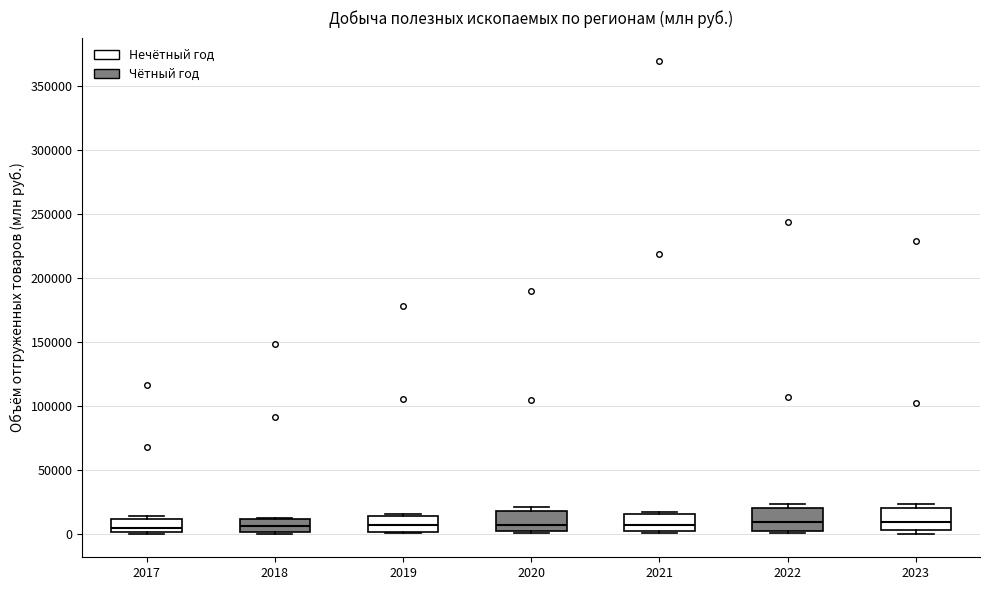

Reading left to right, read every box against the y-axis: the position of its median line, the range the box covers, and the ends of its whiskers. The values are not printed on the chart, so give them approximately, as read against the axis.

2017: median 5000, box 0 to 10000, whiskers 0 to 15000
2018: median 5000, box 0 to 10000, whiskers 0 to 15000
2019: median 5000, box 0 to 15000, whiskers 0 (just below the box's lower edge) to 15000 (just above the box's upper edge)
2020: median 5000, box 0 to 20000, whiskers 0 (just below the box's lower edge) to 20000 (just above the box's upper edge)
2021: median 5000, box 0 to 15000, whiskers 0 (just below the box's lower edge) to 15000 (just above the box's upper edge)
2022: median 10000, box 0 to 20000, whiskers 0 (just below the box's lower edge) to 25000
2023: median 10000, box 5000 to 20000, whiskers 0 to 25000